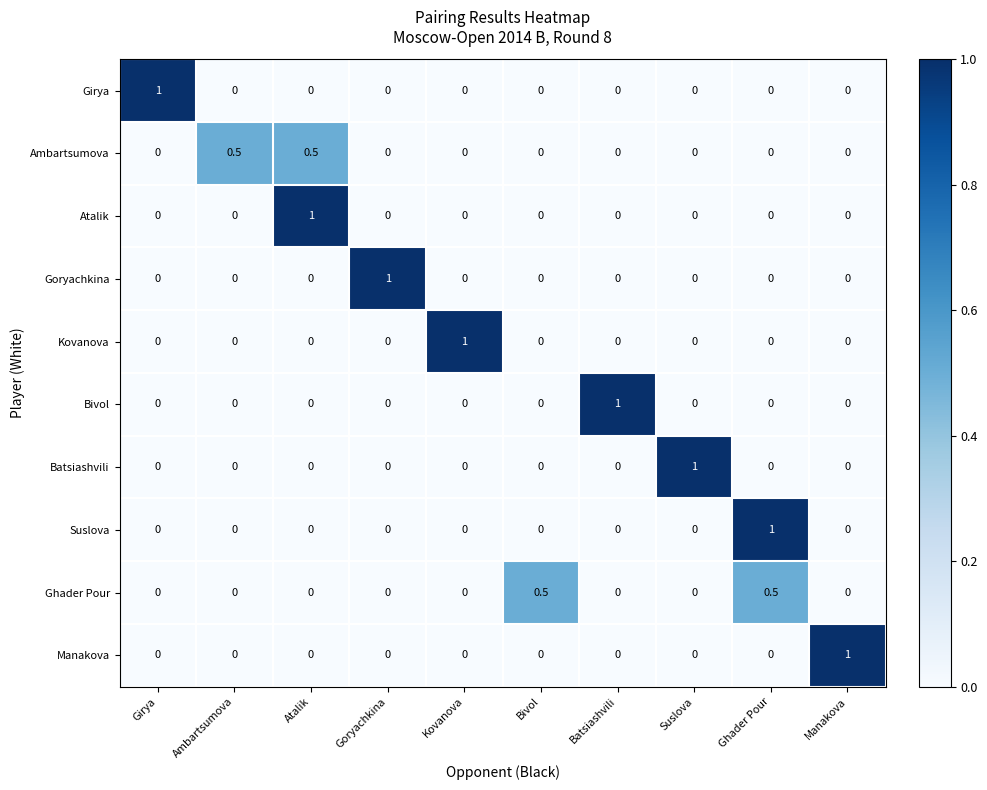

Is it true that Kovanova equals 0.0 at Goryachkina?

True